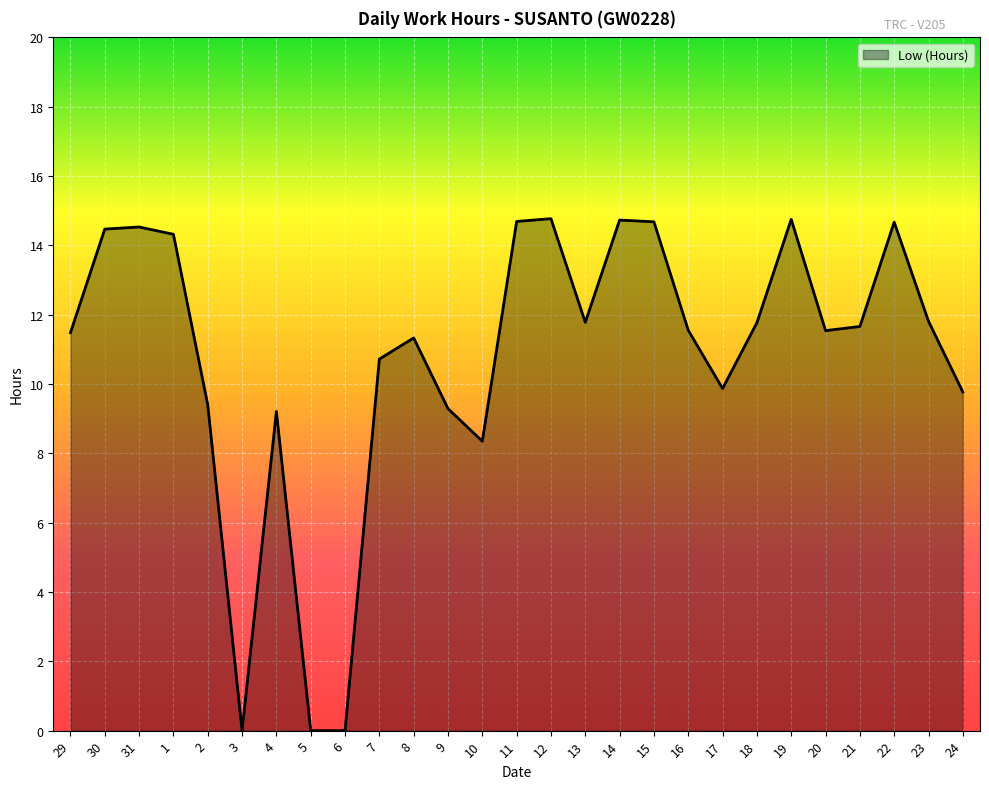

Between 5 and 23, which is larger?

23